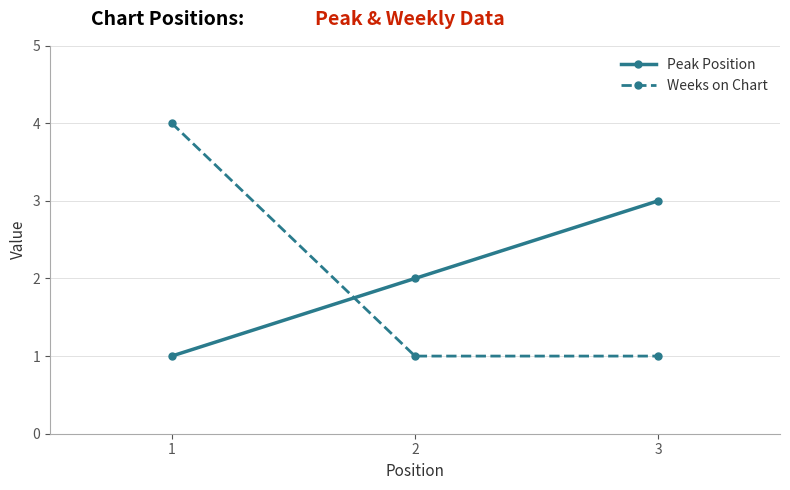

Which series changed the most between 1 and 2?

Weeks on Chart